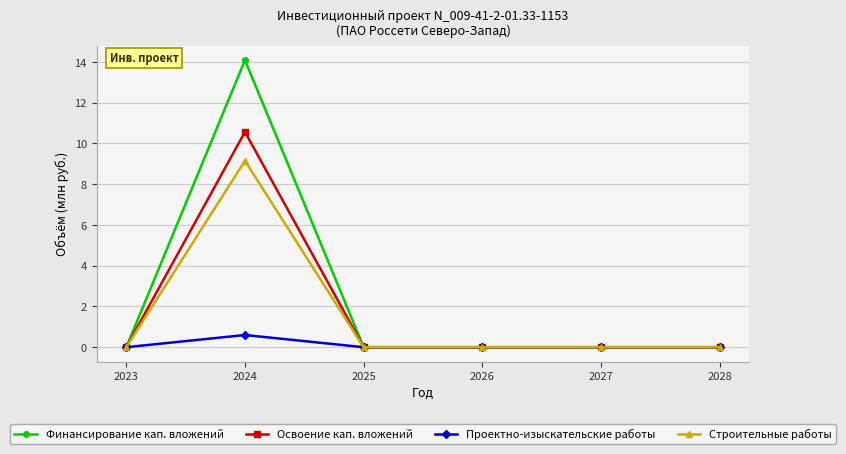

How many lines are shown in the chart?

4